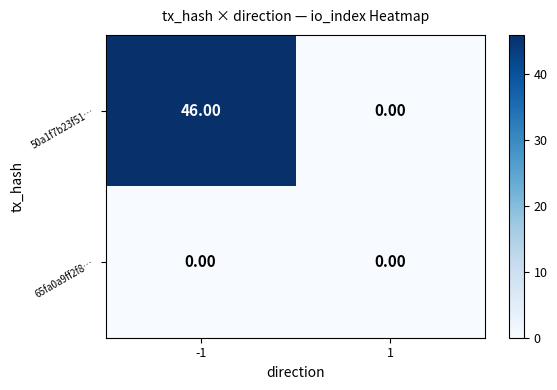

What is the sum of the 50a1f7b23f51… values at -1 and 1?

46